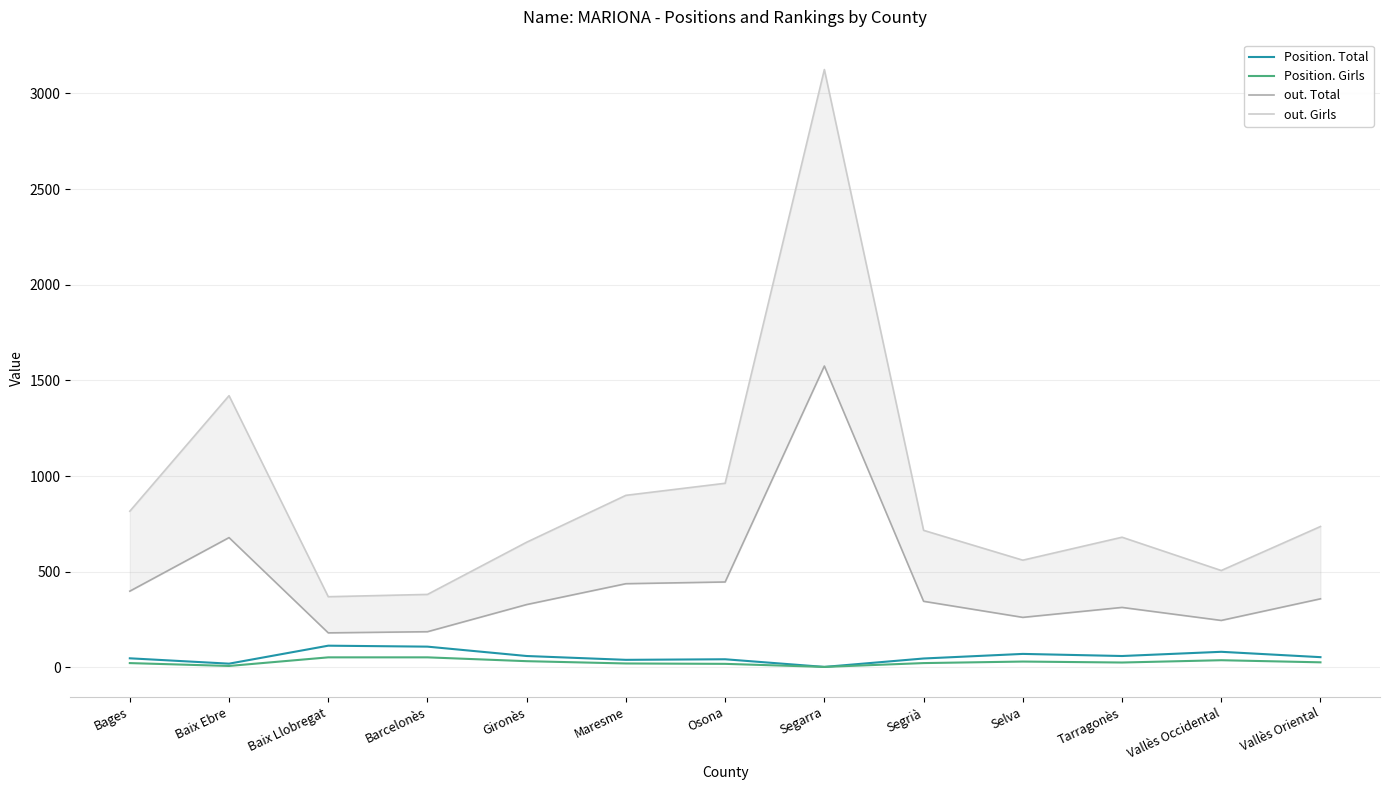

Reading left to right, transcribe all the data shown in this chart.

Position. Total: 47	19	113	108	59	39	42	2	46	70	59	81	53
Position. Girls: 22	7	52	52	32	20	18	2	22	30	25	37	26
out. Total: 398	678	180	186	328	437	446	1575	345	261	313	245	358
out. Girls: 816	1420	369	381	654	899	962	3125	716	560	680	506	736